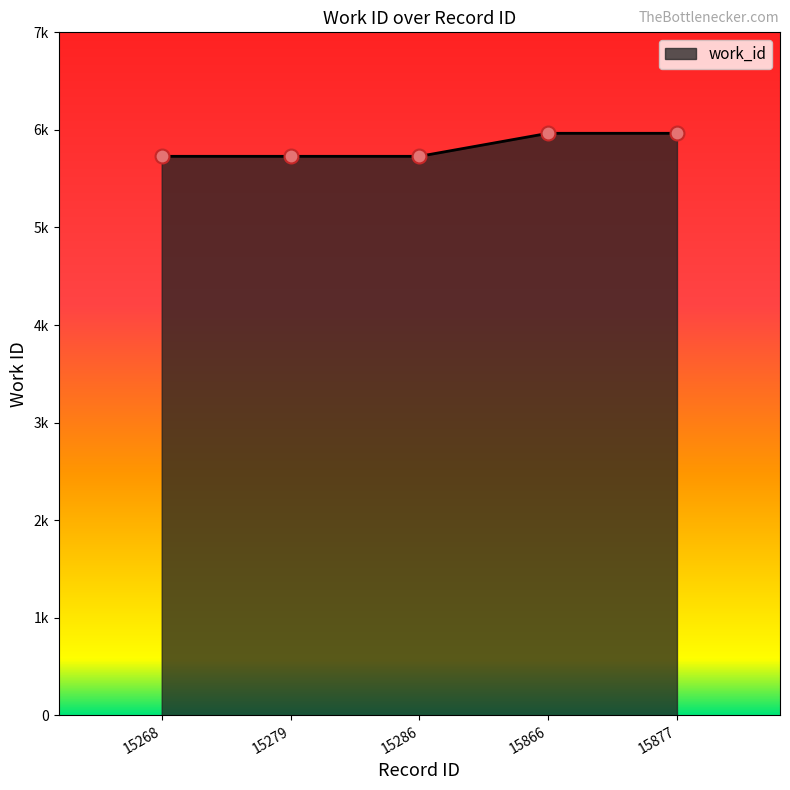

Between 15877 and 15286, which is larger?

15877